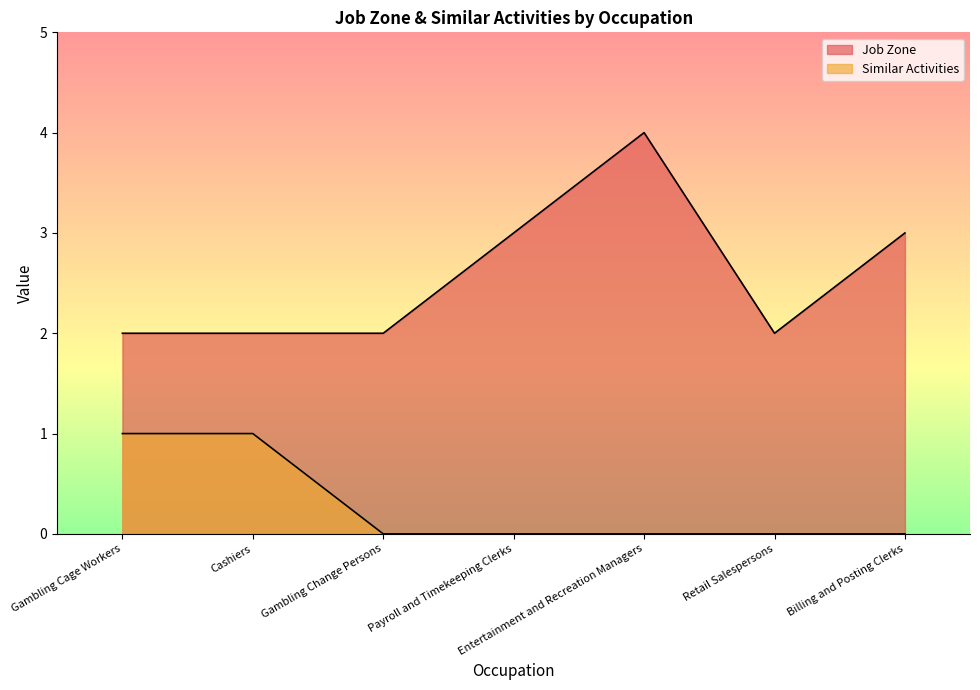

What is the difference between the highest and lowest values at Gambling Change Persons?

2